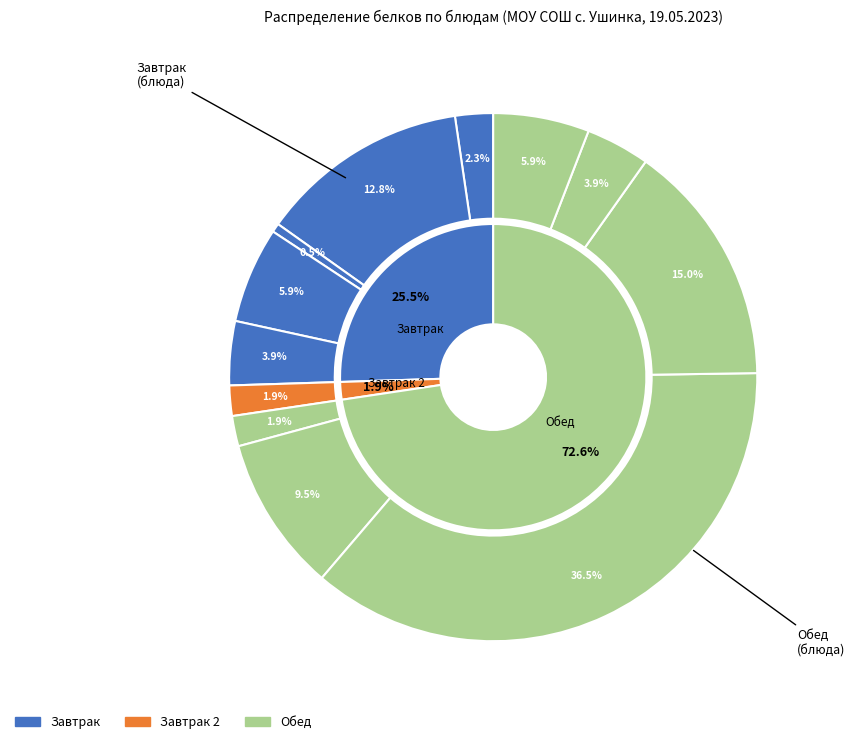

What percentage do борщ с курицей и капустой and хлеб ржаной (завтрак) together represent?

15.4%